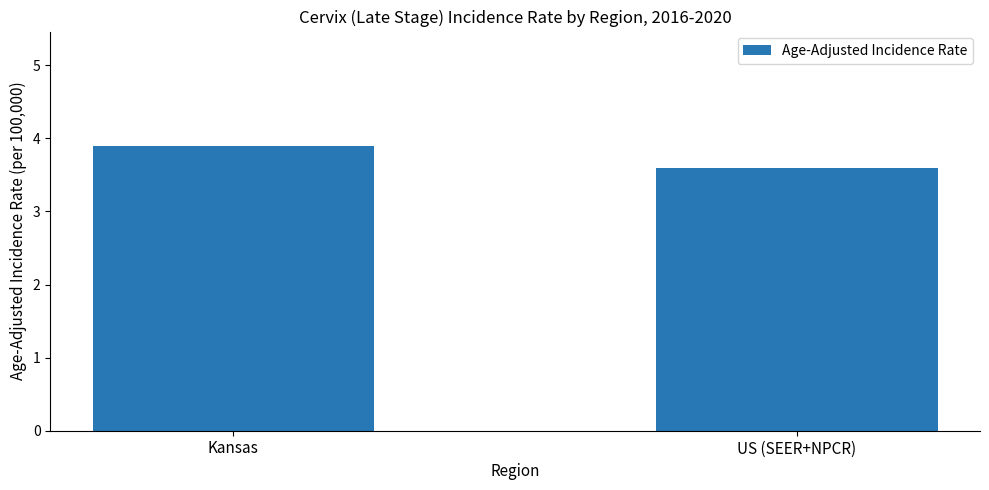

Count the values in the range 3 to 4.

2